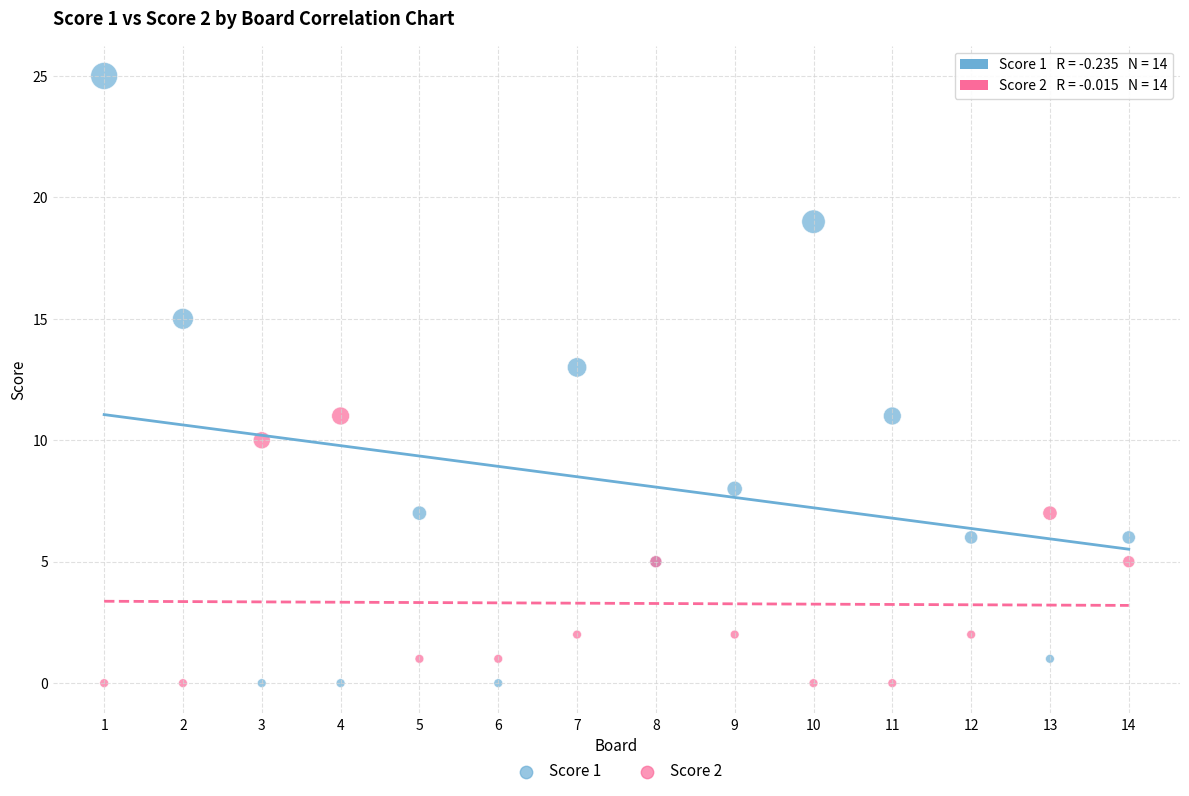

What is the X range (max minus min) for the scatter plot?

13